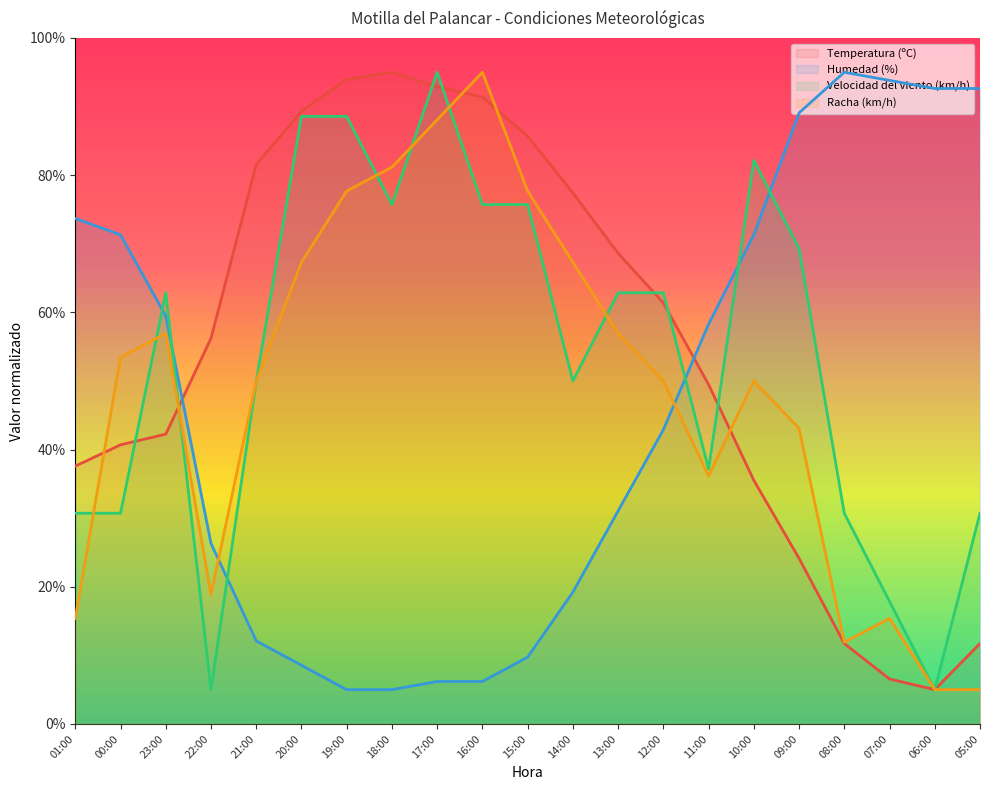

How many interior local valleys does the Temperatura (ºC) series have?

1